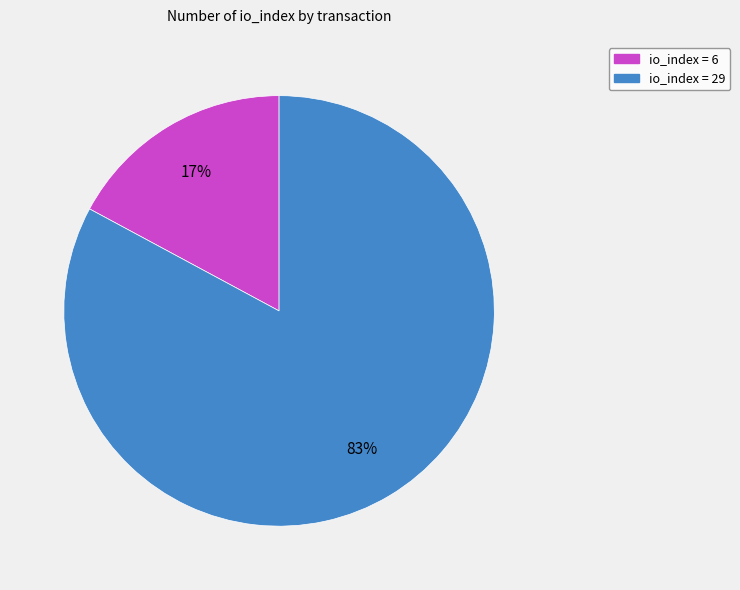

To the nearest percent, what is the average slice percentage?

50%